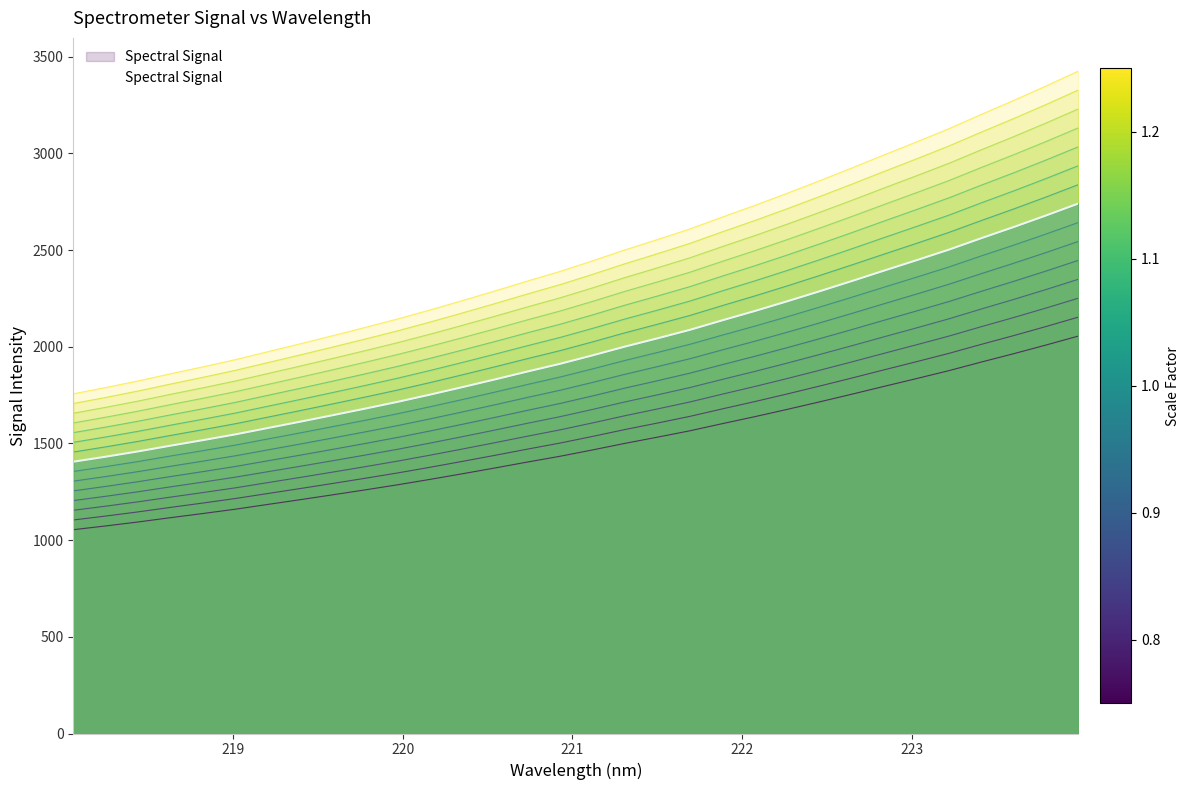

How many lines are shown in the chart?

1